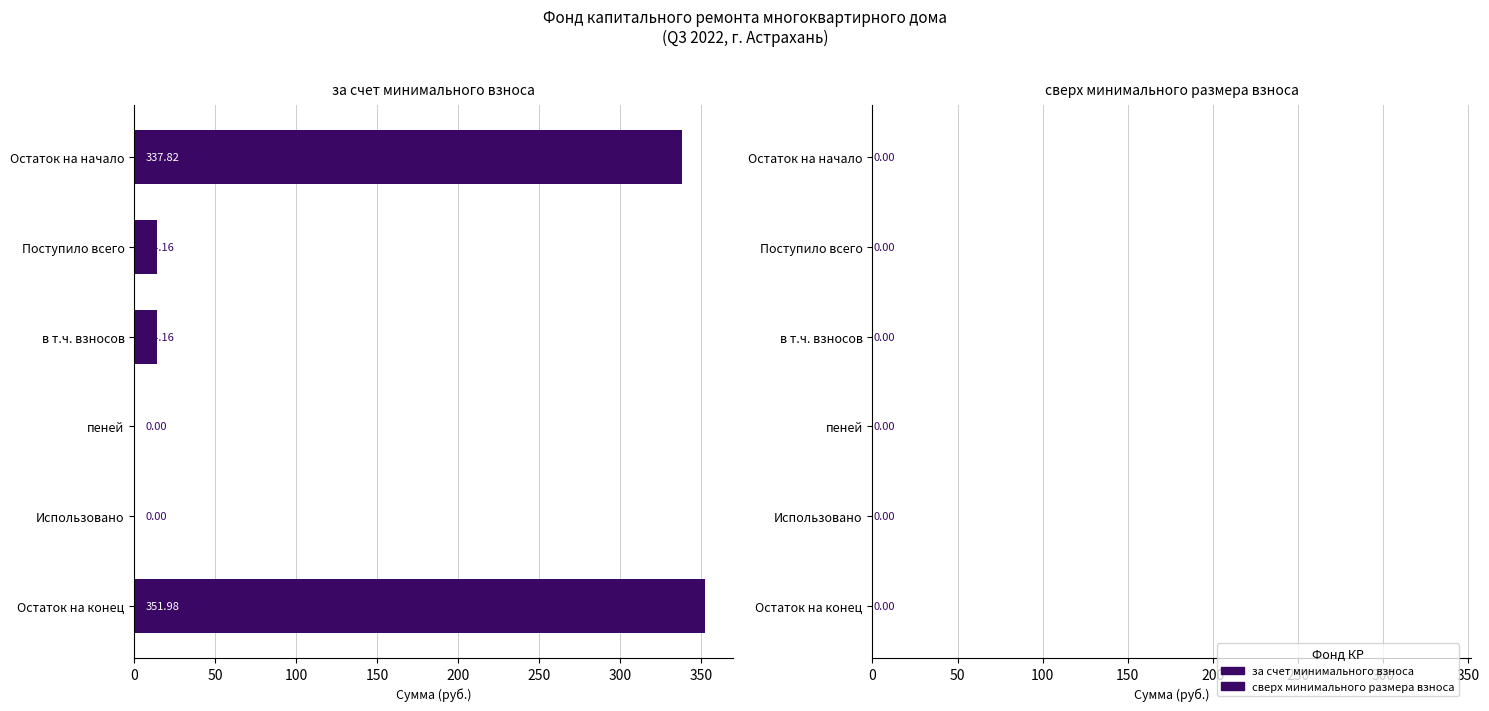

Which label corresponds to the largest value in the chart?

Остаток на конец